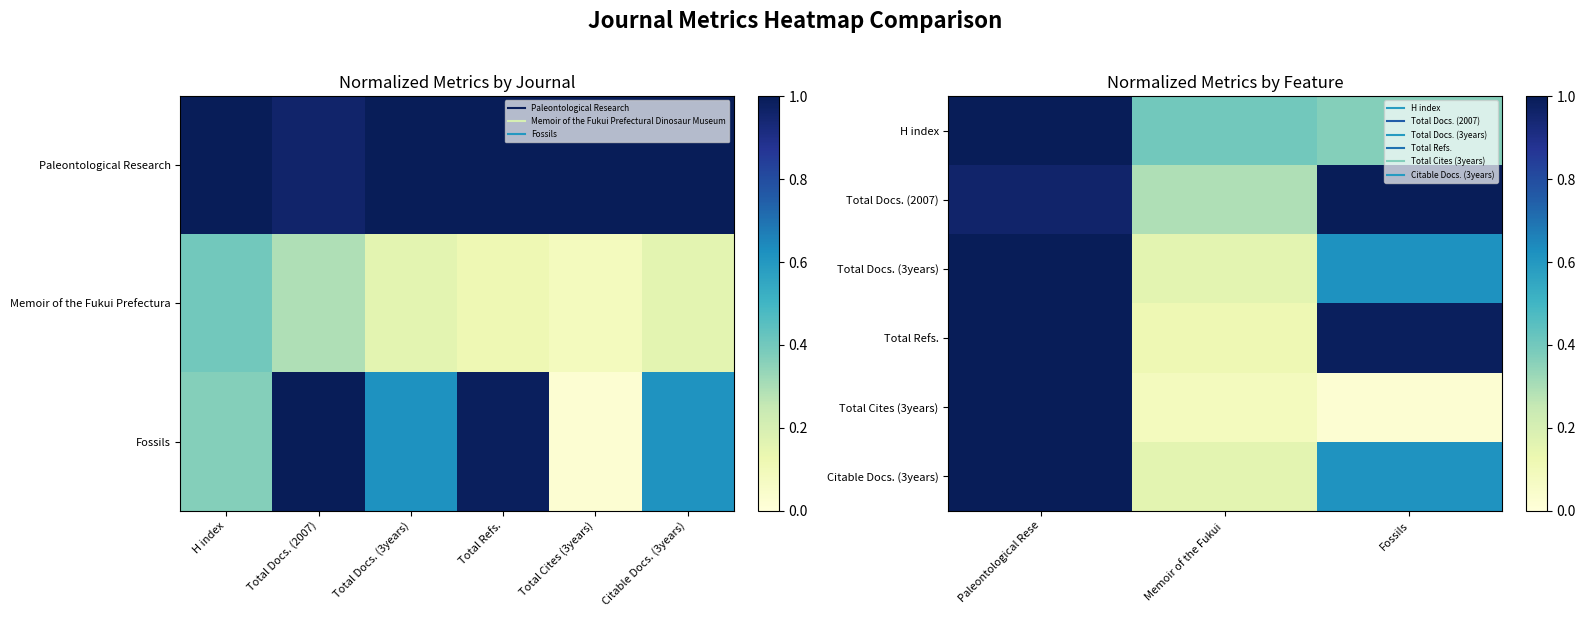

Count the number of categories in the chart.

3